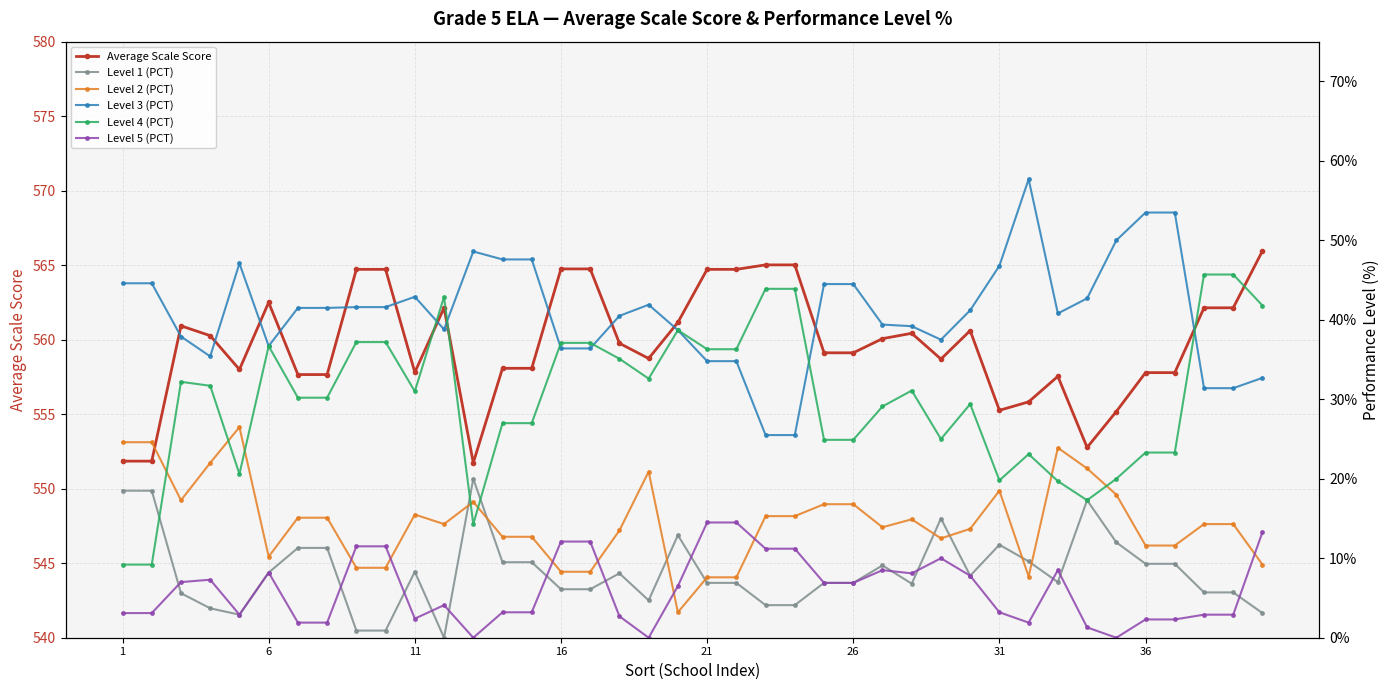

The Average Scale Score series shows 557.8 at 11. True or false?

True